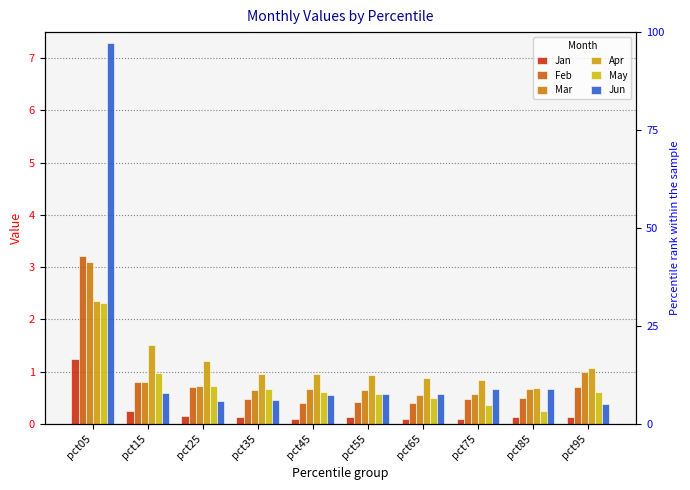

Which series has the largest total across all categories?

Jun